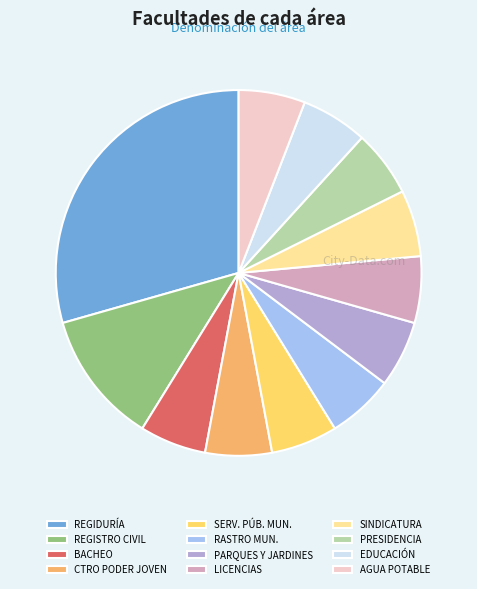

How many slices are in this pie chart?

12